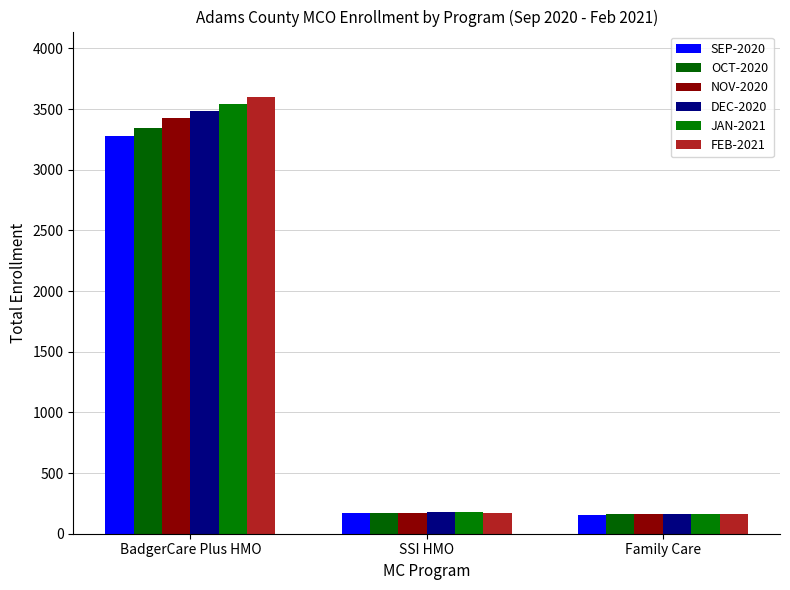

What is the average value of the JAN-2021 series?

1294